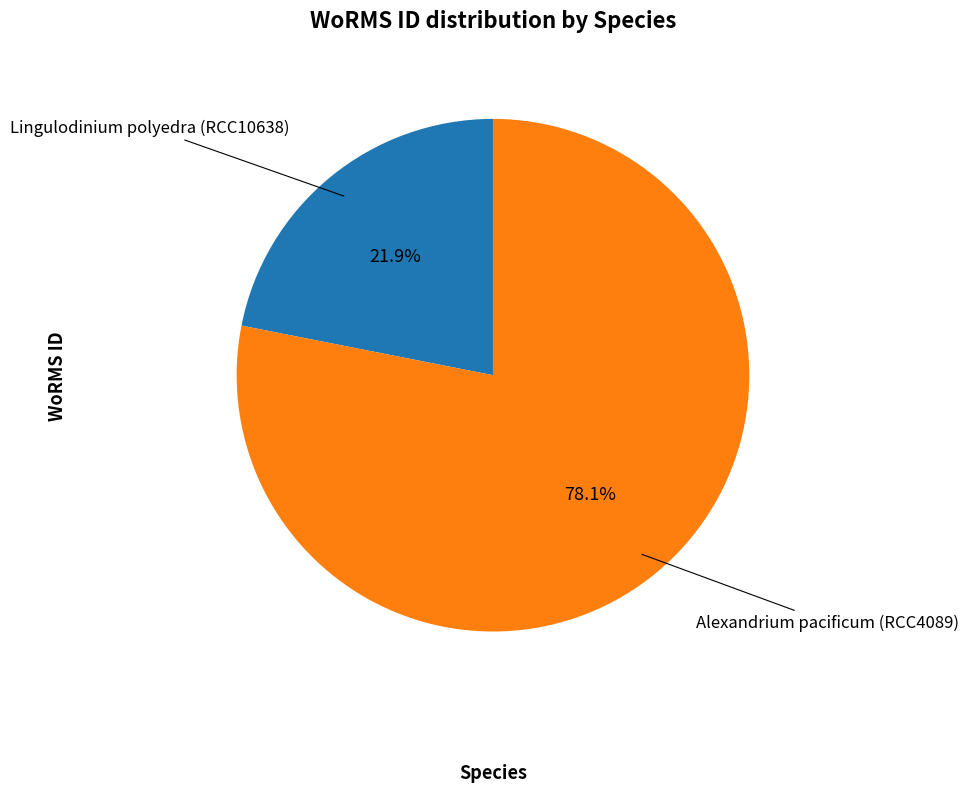

The Alexandrium pacificum (RCC4089) slice represents 88% of the pie. True or false?

False